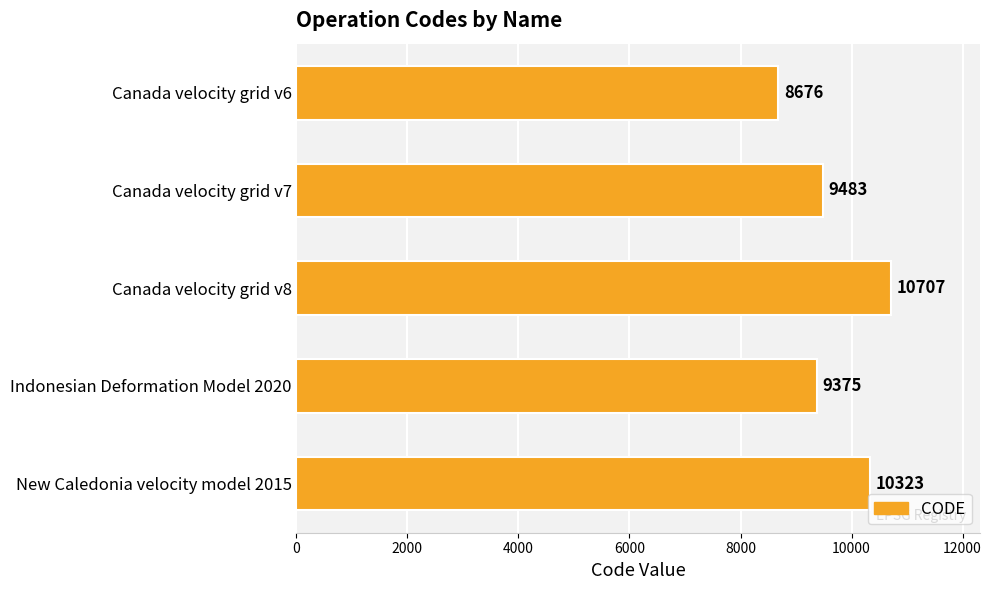

Rank the categories by value from highest to lowest.

Canada velocity grid v8, New Caledonia velocity model 2015, Canada velocity grid v7, Indonesian Deformation Model 2020, Canada velocity grid v6